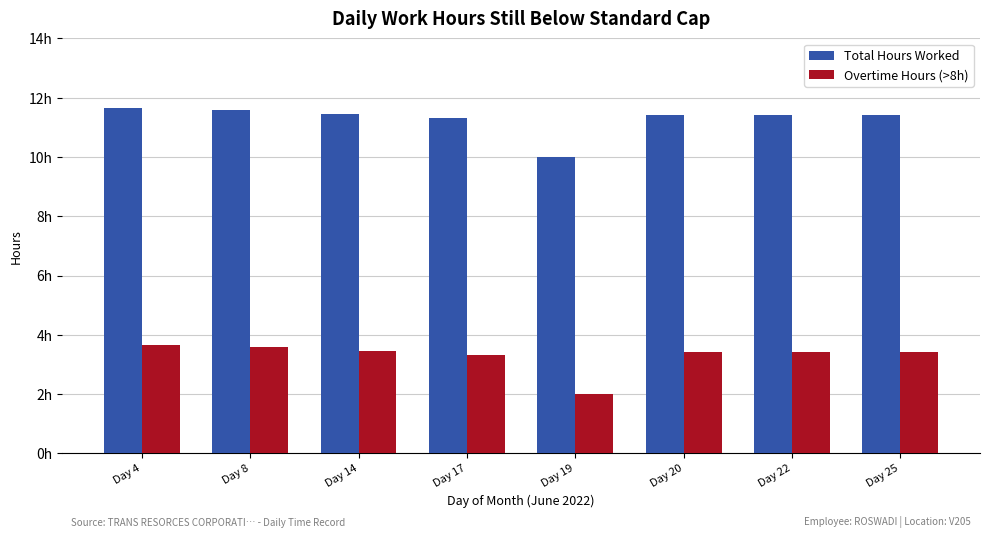

At which label does Total Hours Worked reach its minimum?

Day 19